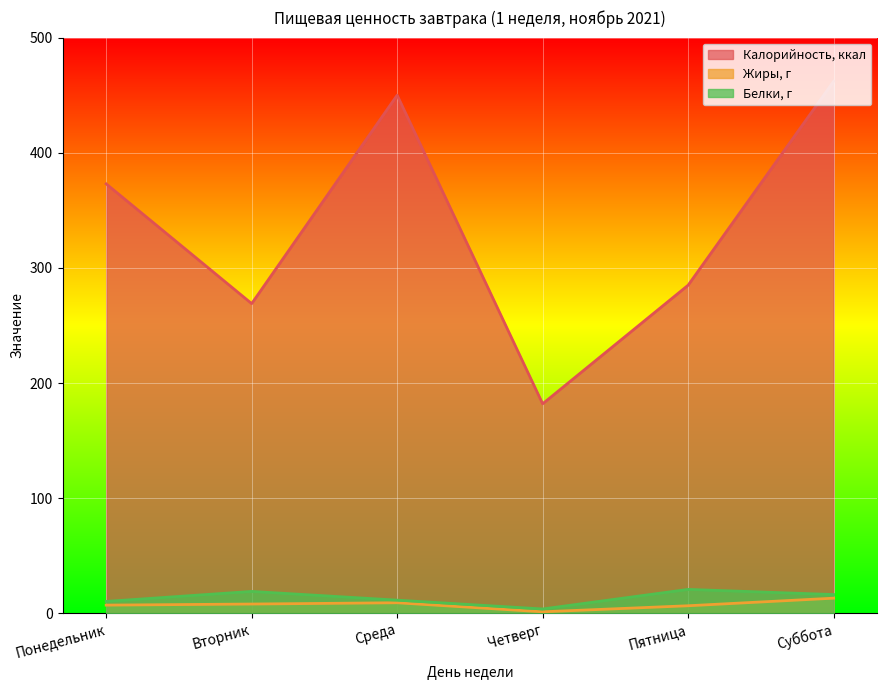

What is the value of the Калорийность, ккал point at the 1st from the left?

373.0